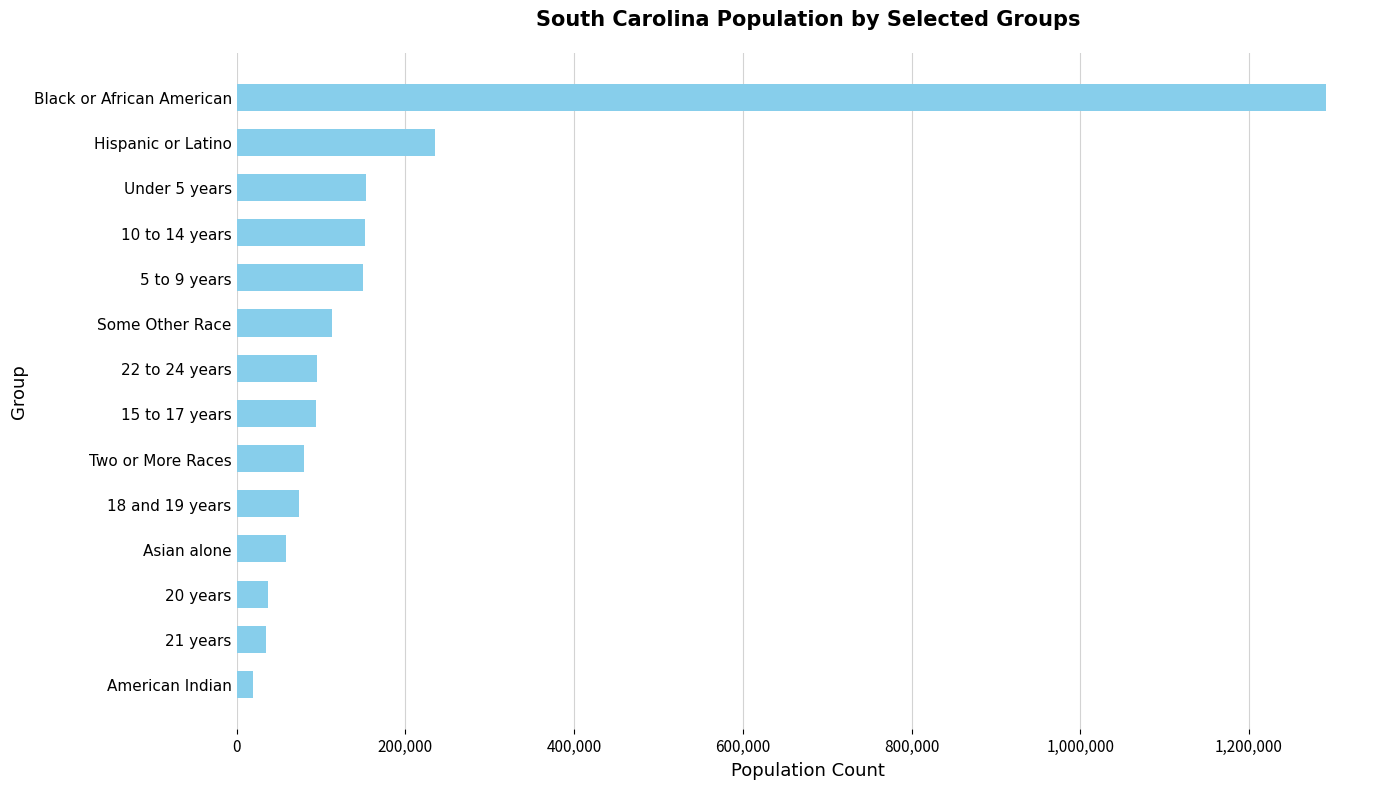

How many values are below 95579?

7